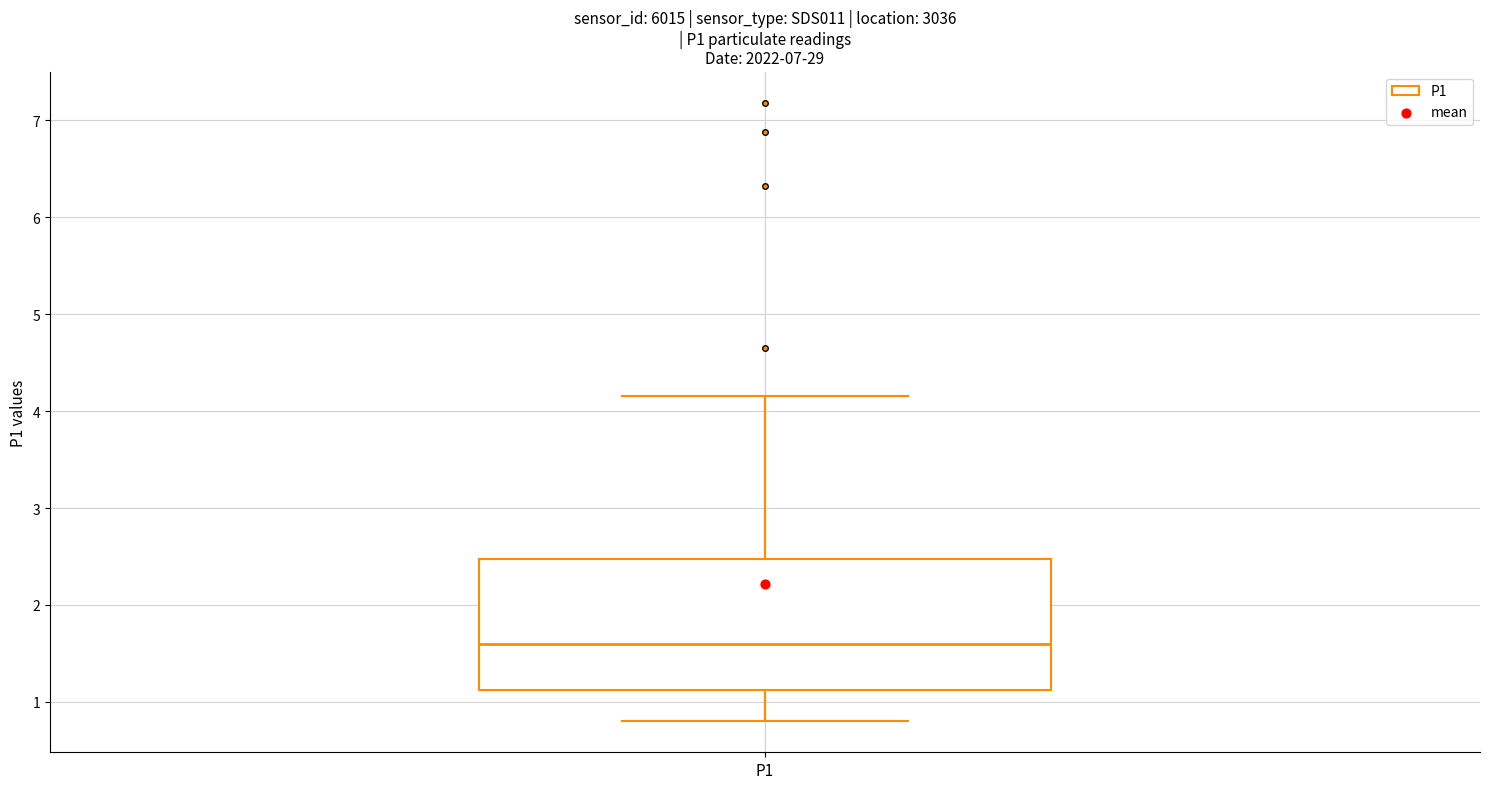

Transcribe this box plot: give where the median line is, the range the box spans, and where the two whiskers end, as read against the y-axis. The values are not printed on the chart, so give them approximately, as read against the axis.

median 1.6, box 1.1 to 2.5, whiskers 0.8 to 4.2